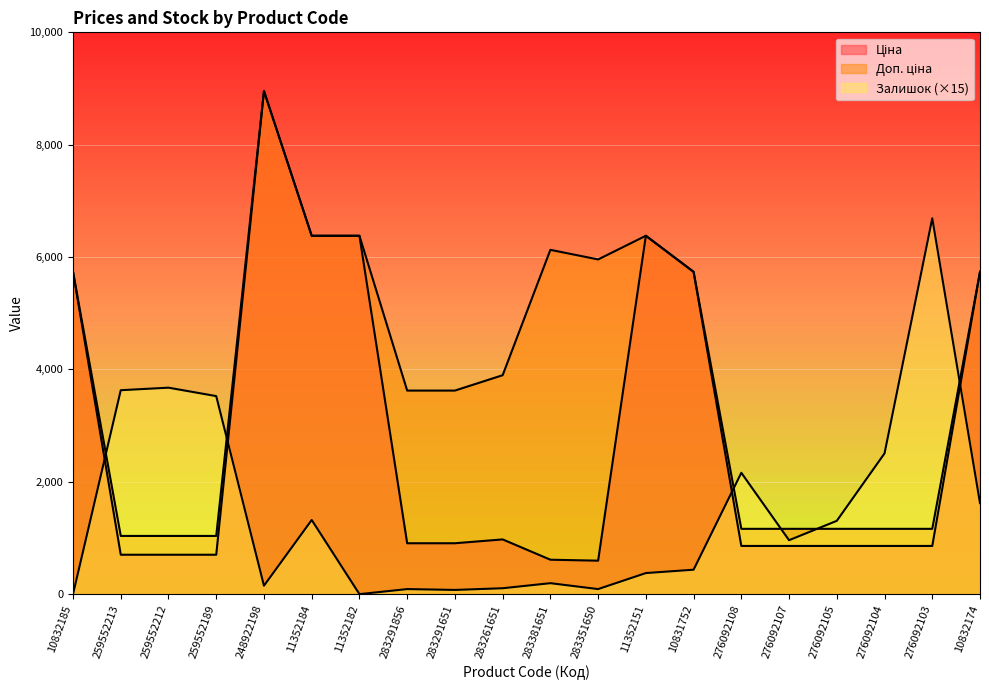

Rank the categories by Залишок value from highest to lowest.

276092103, 259552212, 259552213, 259552189, 276092104, 276092108, 10832174, 11352184, 276092105, 276092107, 10831752, 11352151, 283381651, 248922198, 283261651, 283291856, 283351650, 283291651, 10832185, 11352182